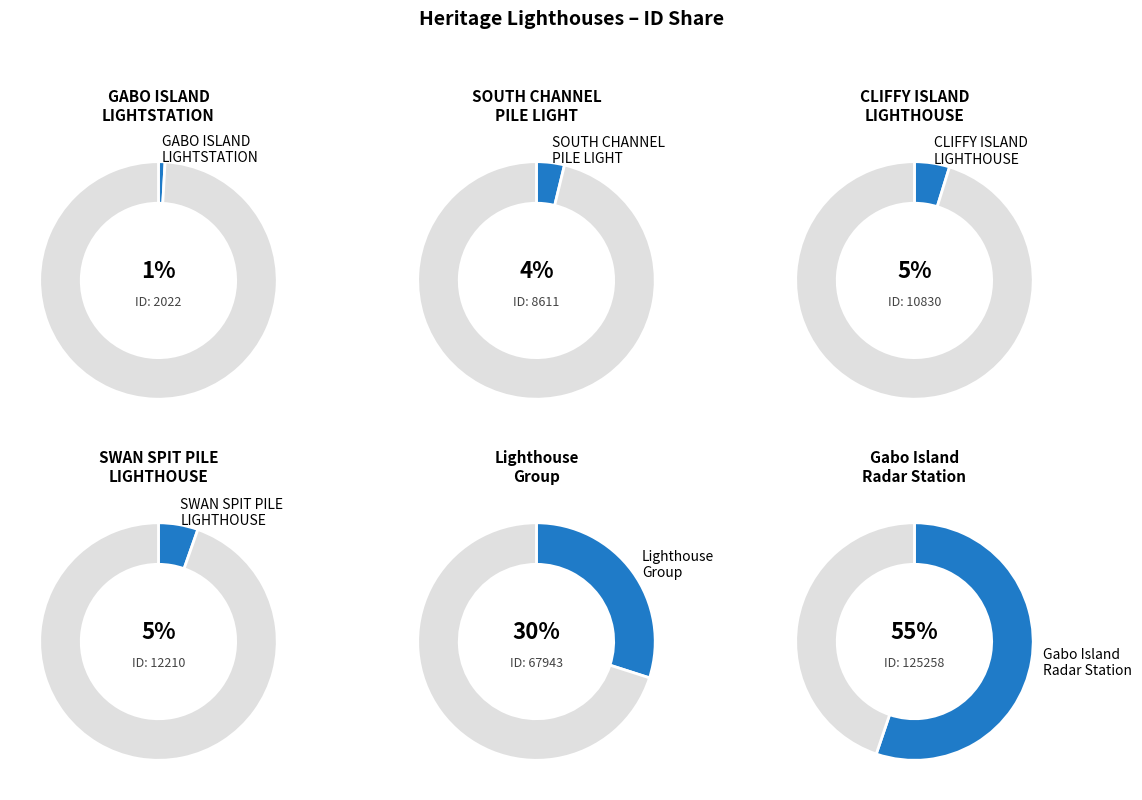

What is the ratio of the value at CLIFFY ISLAND LIGHTHOUSE to the value at Lighthouse Group?

0.2